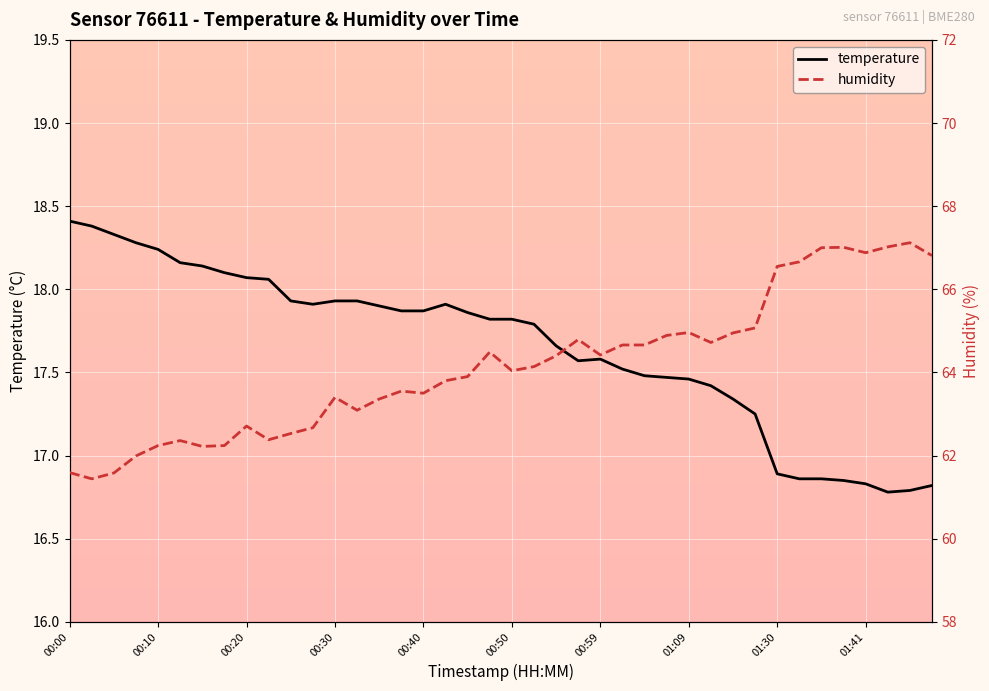

Between 14 and 37, which is larger?

14